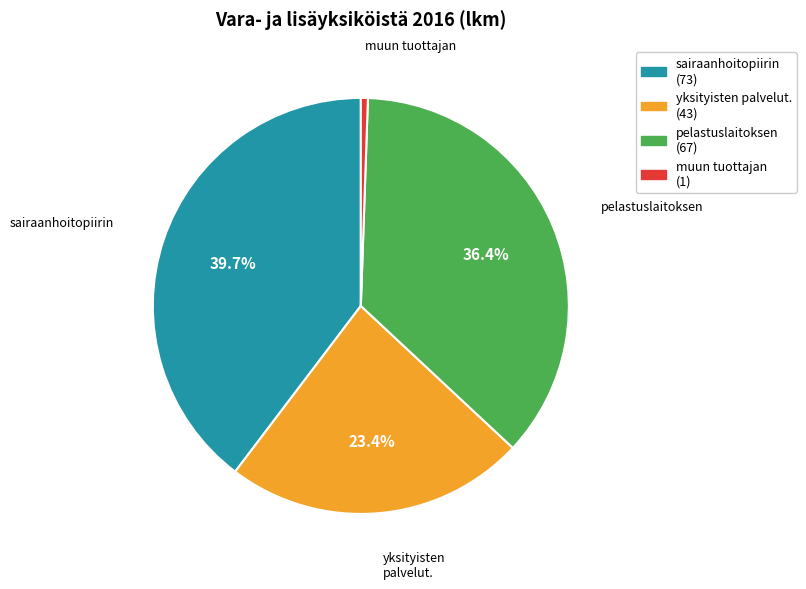

Does any single category account for the majority?

No